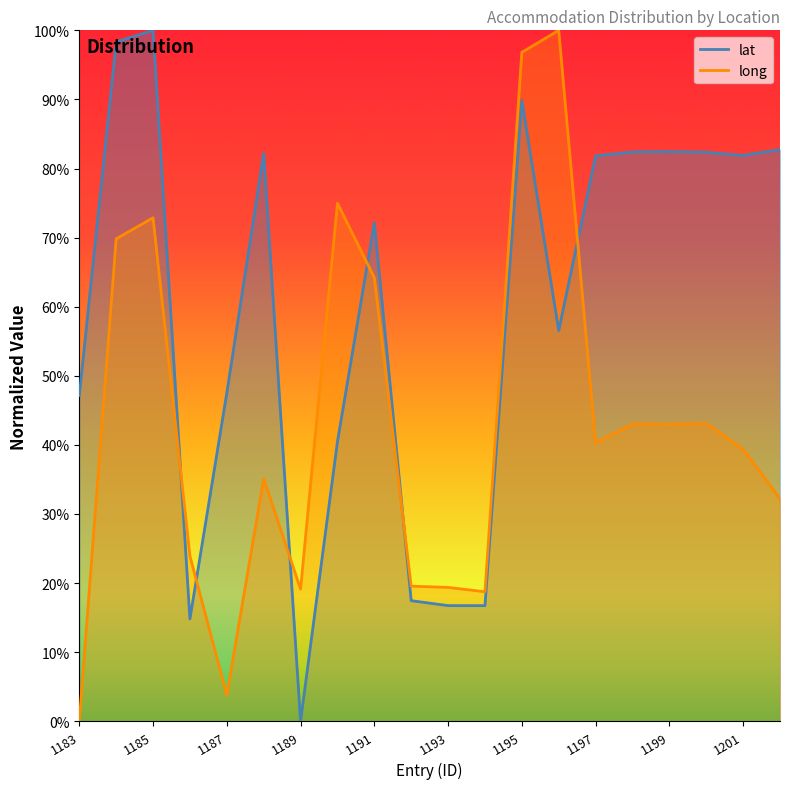

True or false: long has a value of 0.2 at 1189.

True